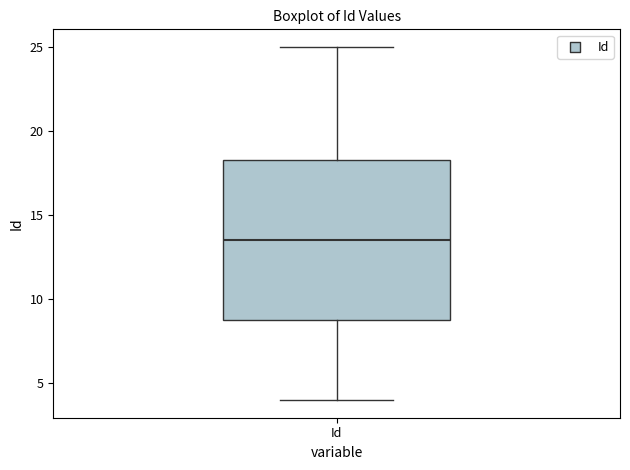

Where does the median line of the box for Id sit on the y-axis? The values are not printed on the chart, so give them approximately, as read against the axis.

13.5